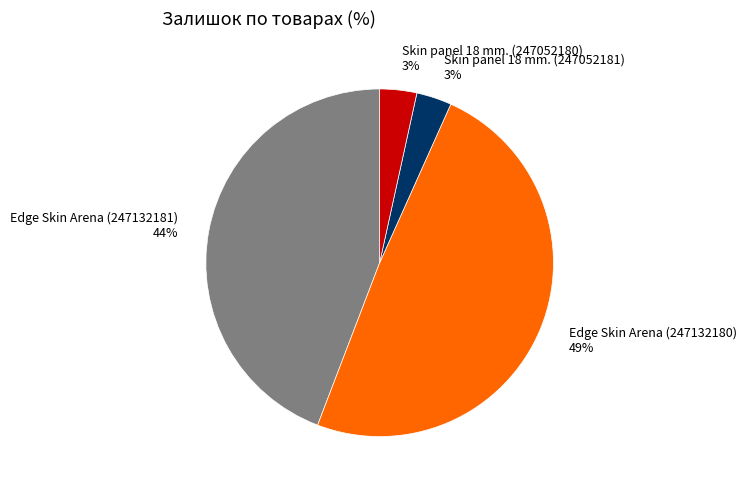

To the nearest percent, what is the difference between the largest and smallest slice percentages?

46%